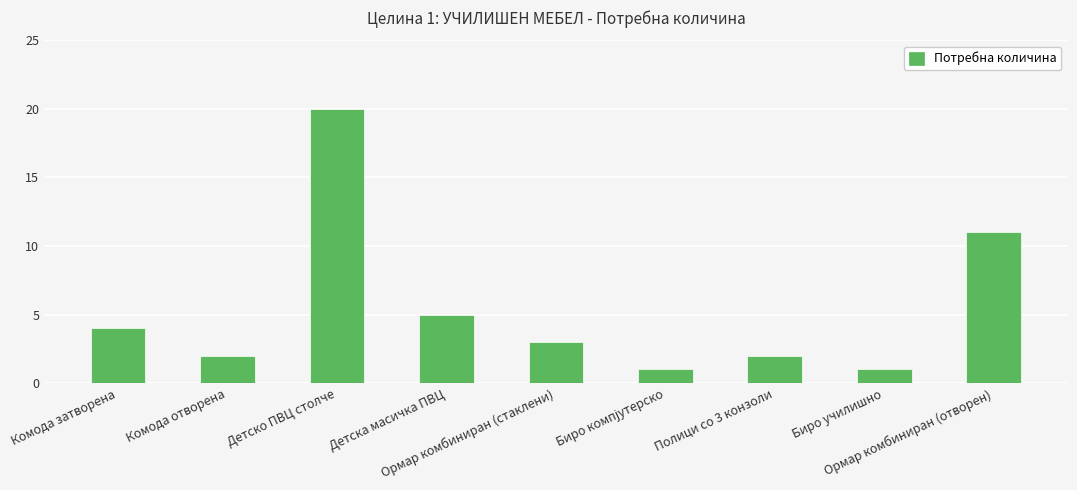

What is the maximum value shown in the chart?

20